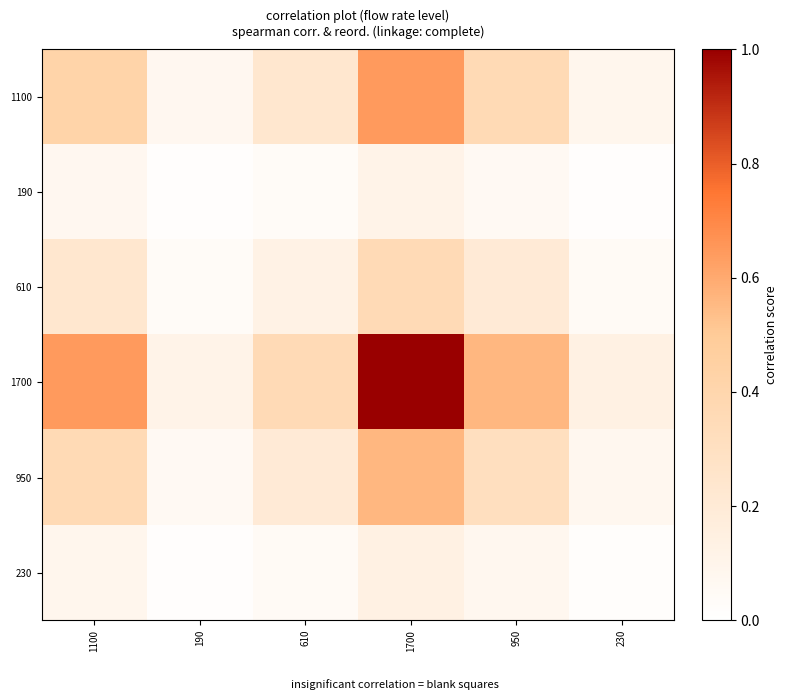

Rank the series by their maximum value, from lowest to highest.

190, 230, 610, 950, 1100, 1700